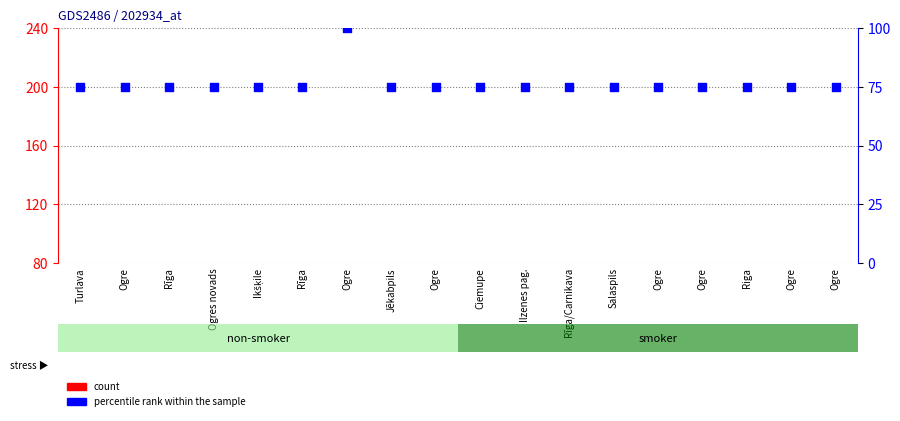

What is the total value across all series at Ogre?

77